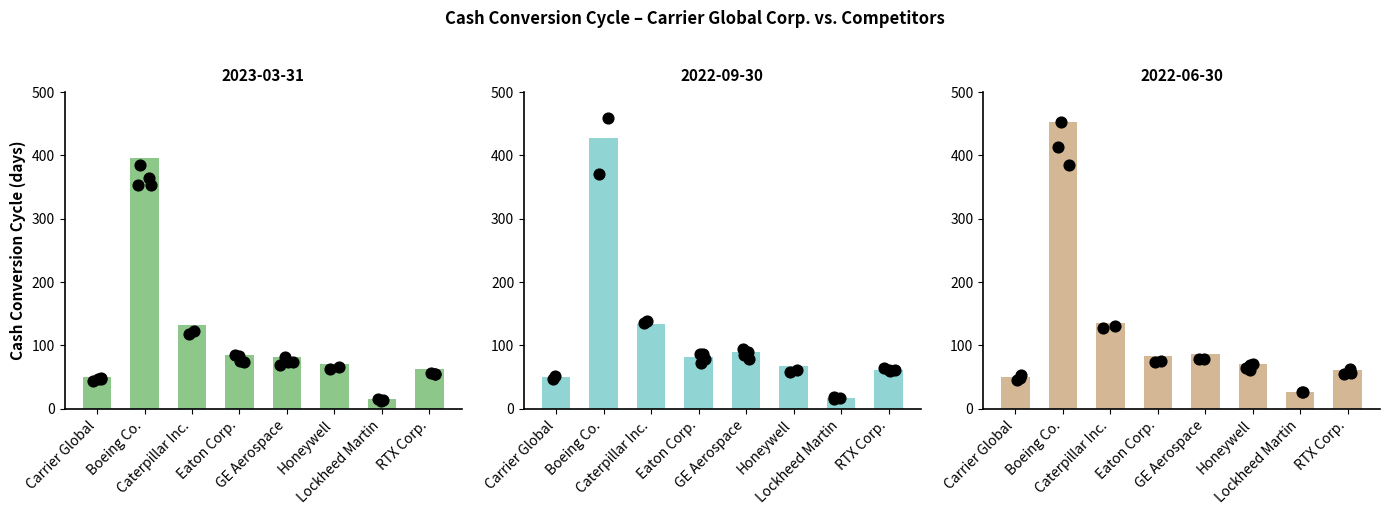

Which series contains the lowest Y value?

2023-03-31